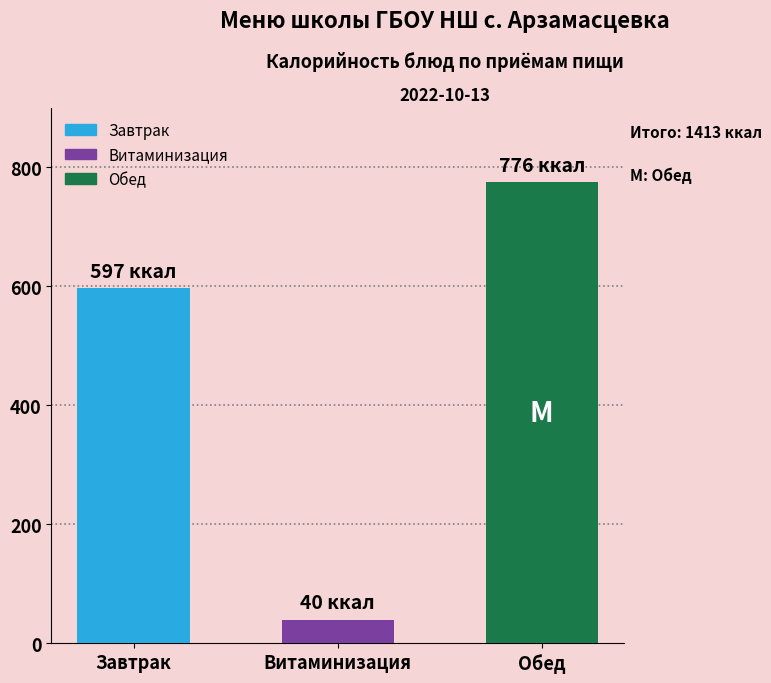

Which has a higher value, Обед or Завтрак?

Обед